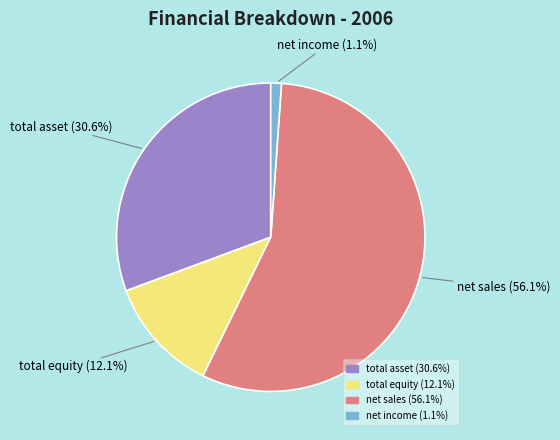

Count the number of slices in the pie.

4